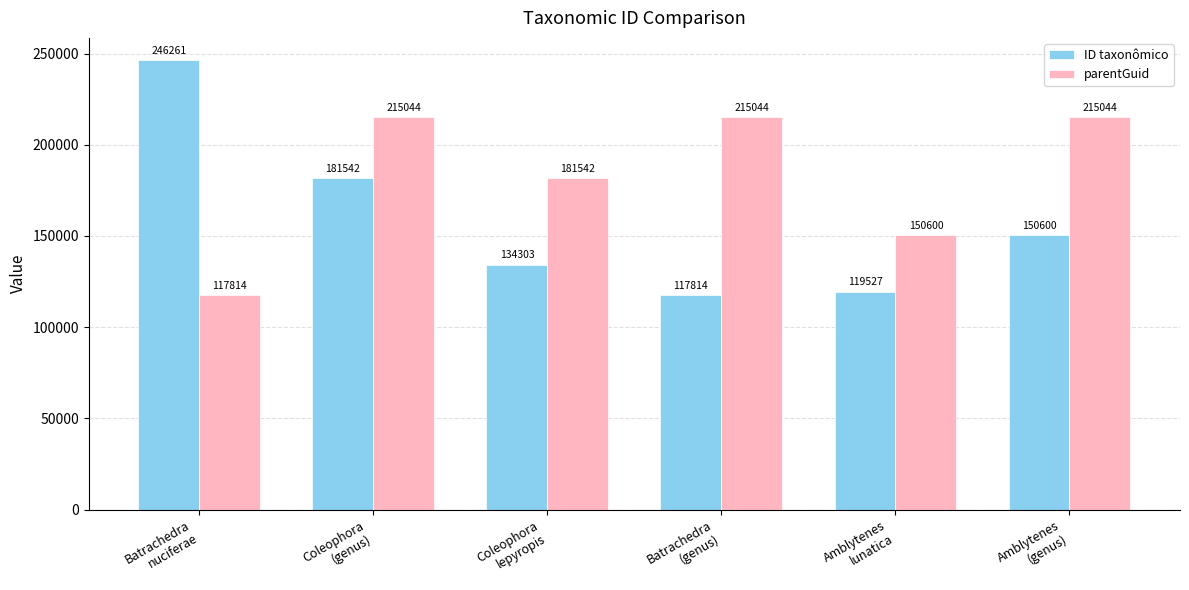

What are all the series names shown in the legend?

ID taxonômico, parentGuid